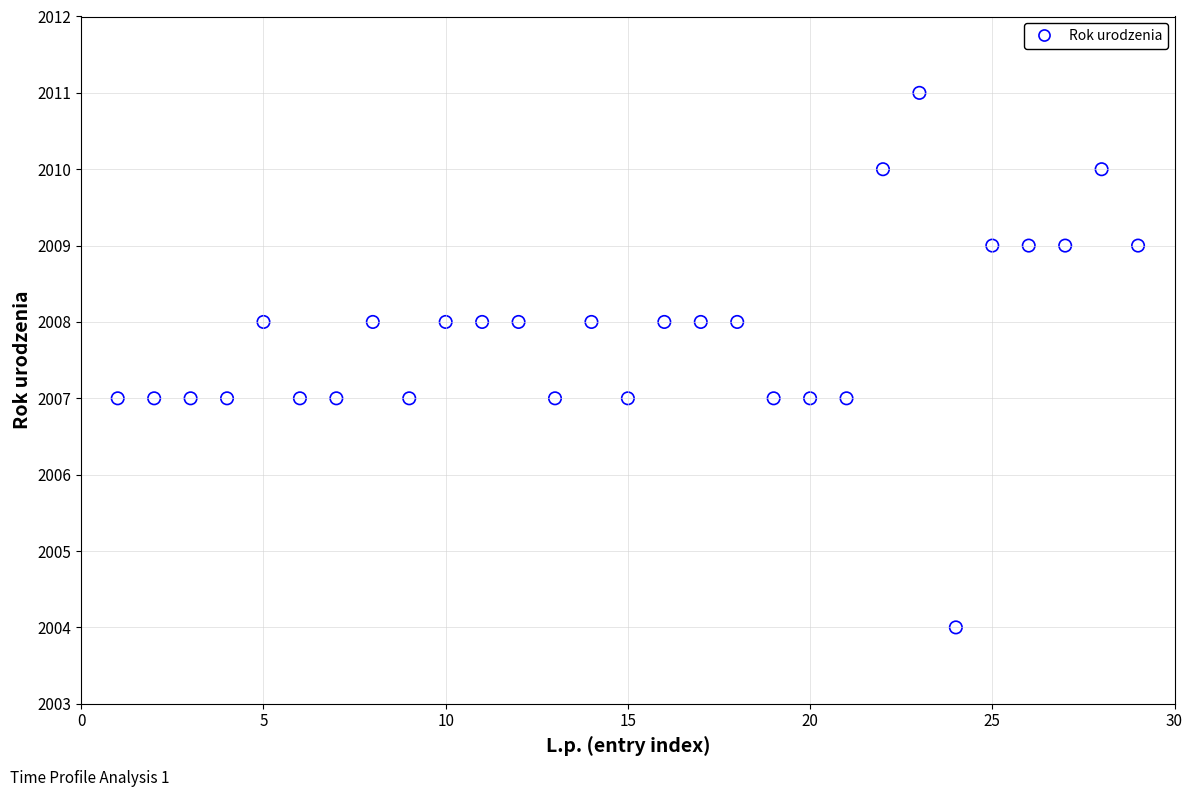

What is the range of Y values (max minus min)?

7